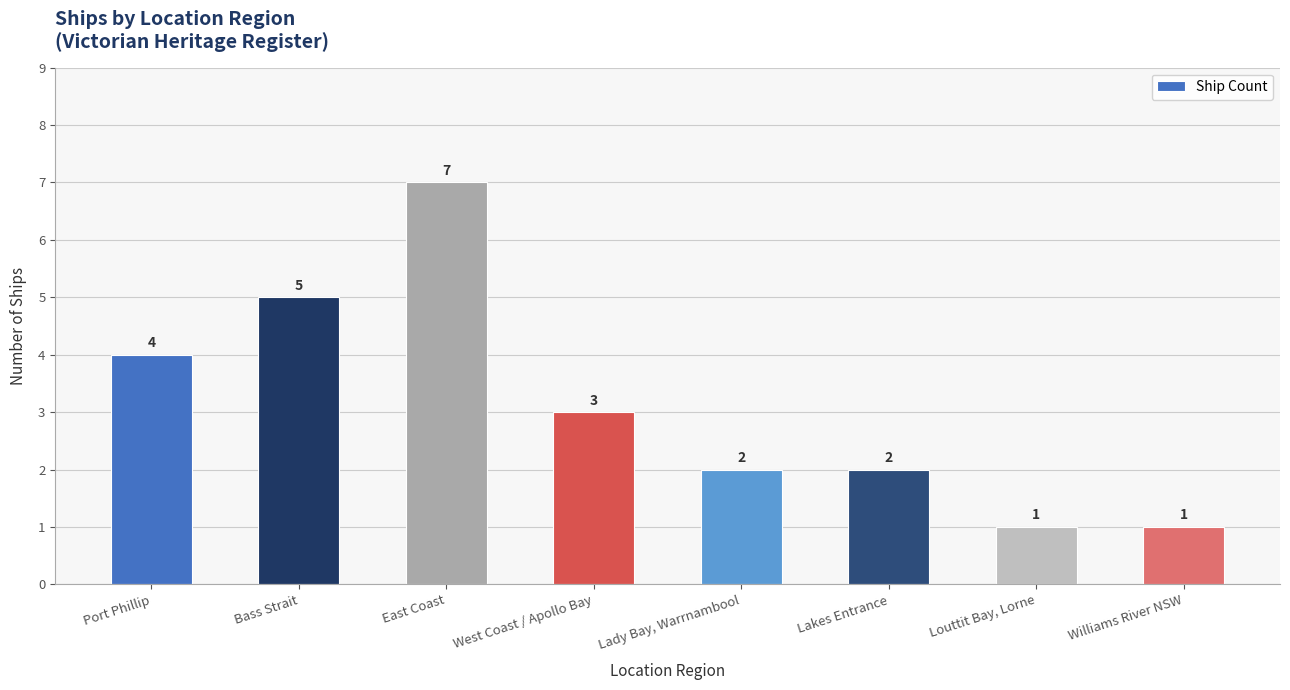

What is the label of the 5th bar from the left?

Lady Bay, Warrnambool